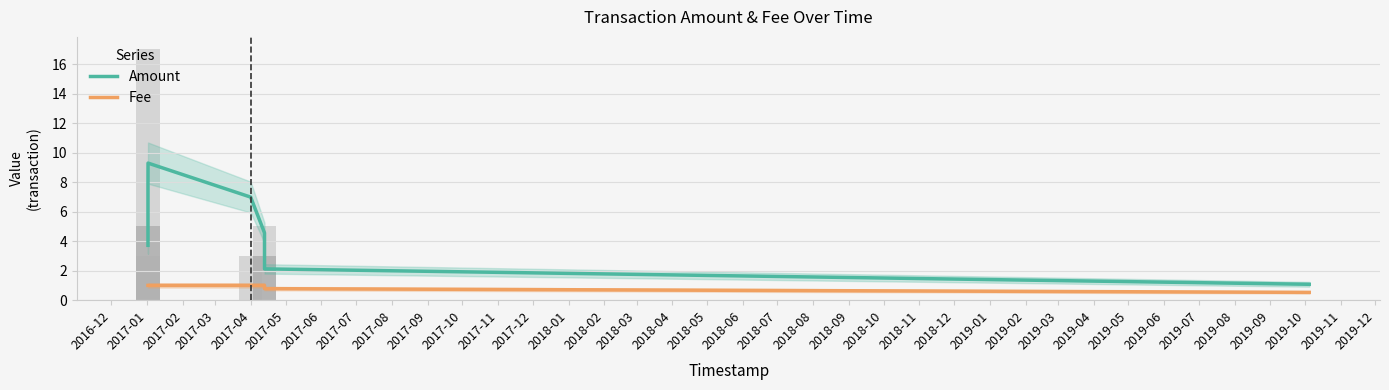

Where does the Amount series first go above 4?

2017-01